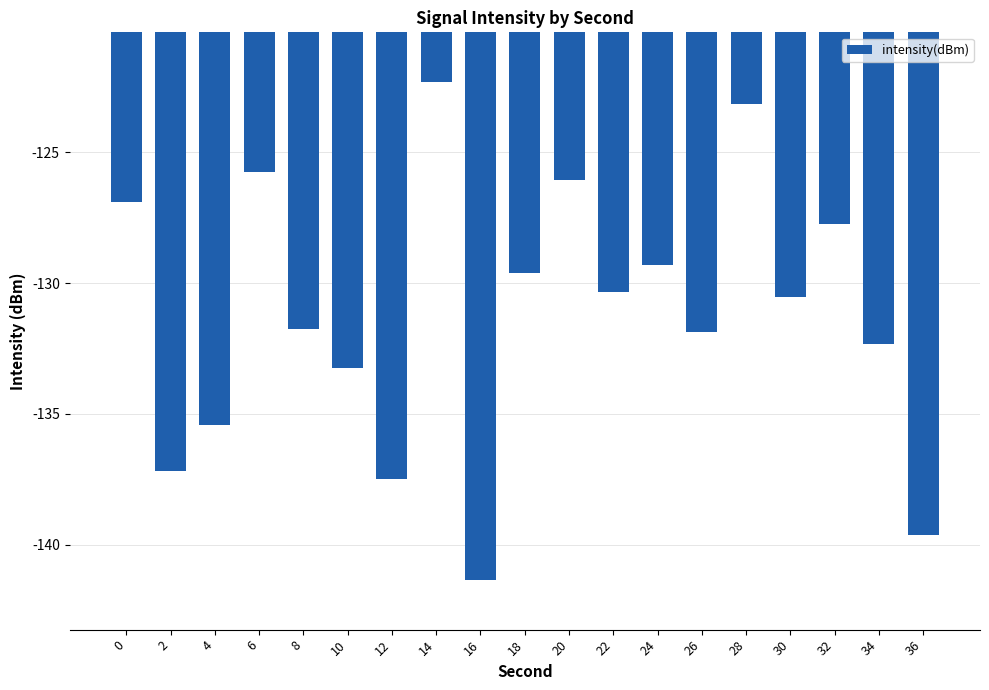

Which has a higher value, 20 or 36?

20